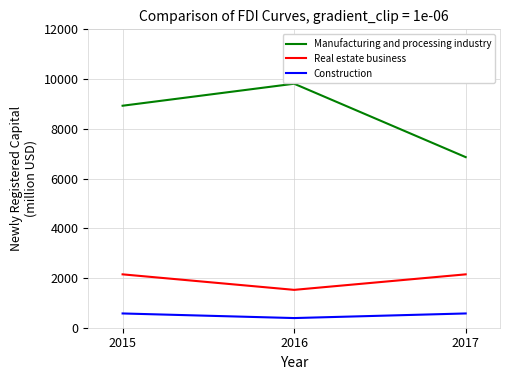

List the series in order of their peak value, highest first.

Manufacturing and processing industry, Real estate business, Construction